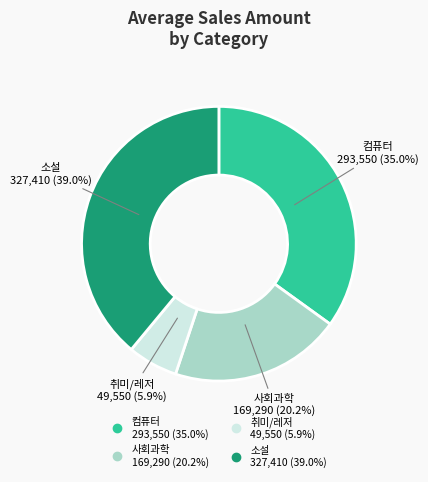

What portion of the pie excludes 사회과학?

79.8%